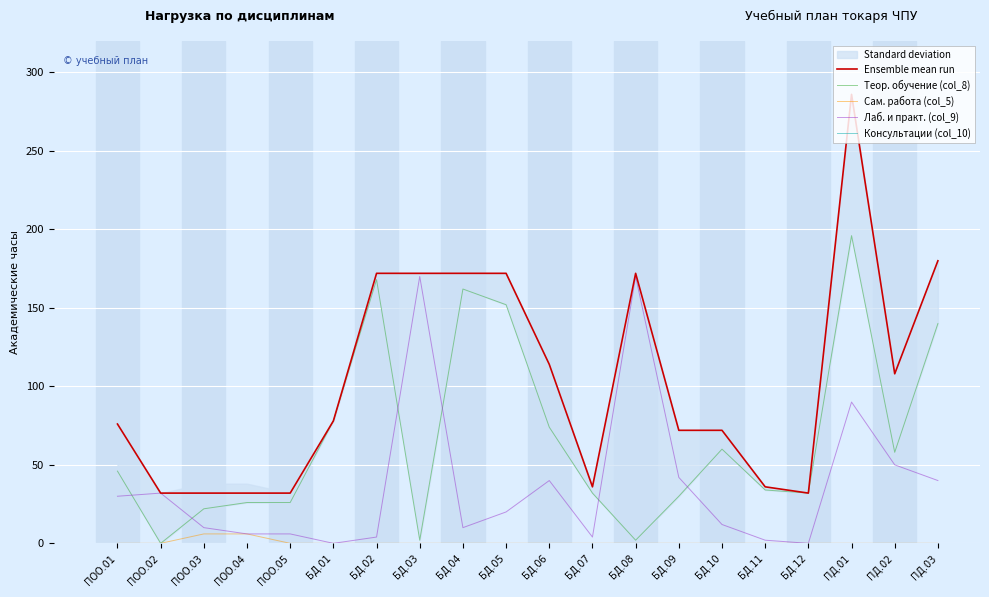

At БД.07, list the series in order from largest to smallest.

Ensemble mean run, Теор. обучение (col_8), Лаб. и практ. (col_9), Сам. работа (col_5), Консультации (col_10)